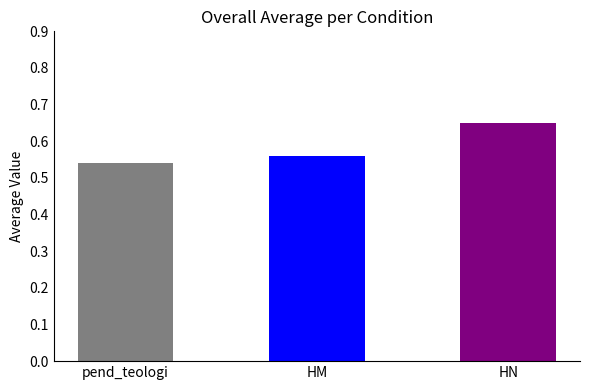

Between HM and pend_teologi, which is larger?

HM